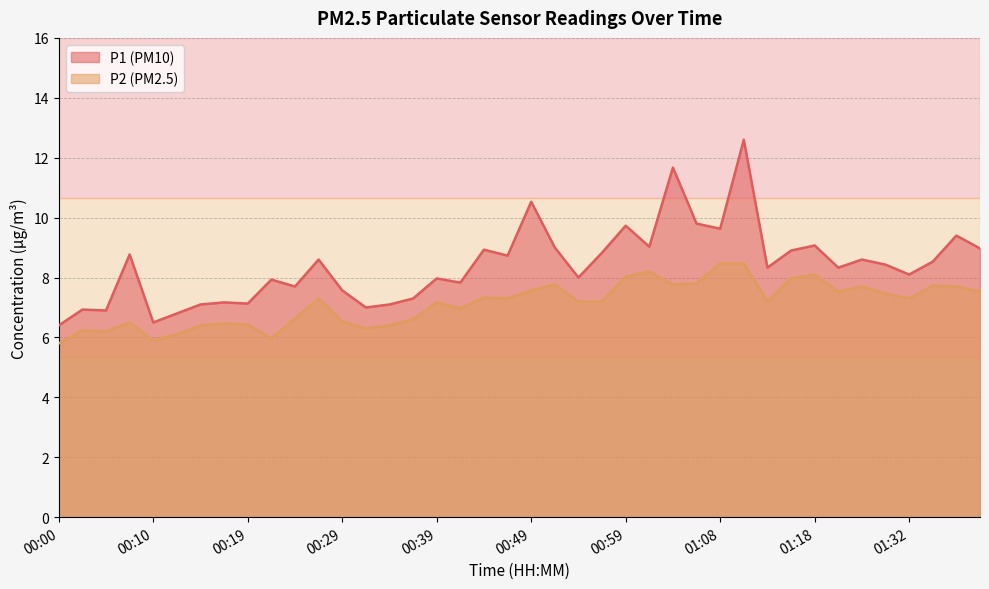

At which category does P1 reach its first local peak?

00:02